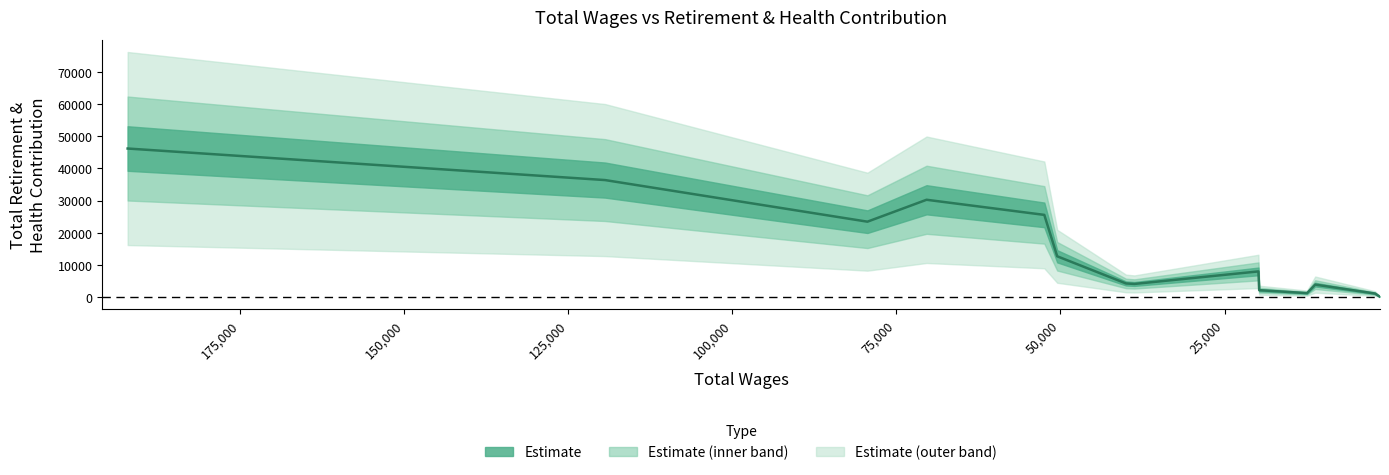

Count the number of values greater than 4217.

7